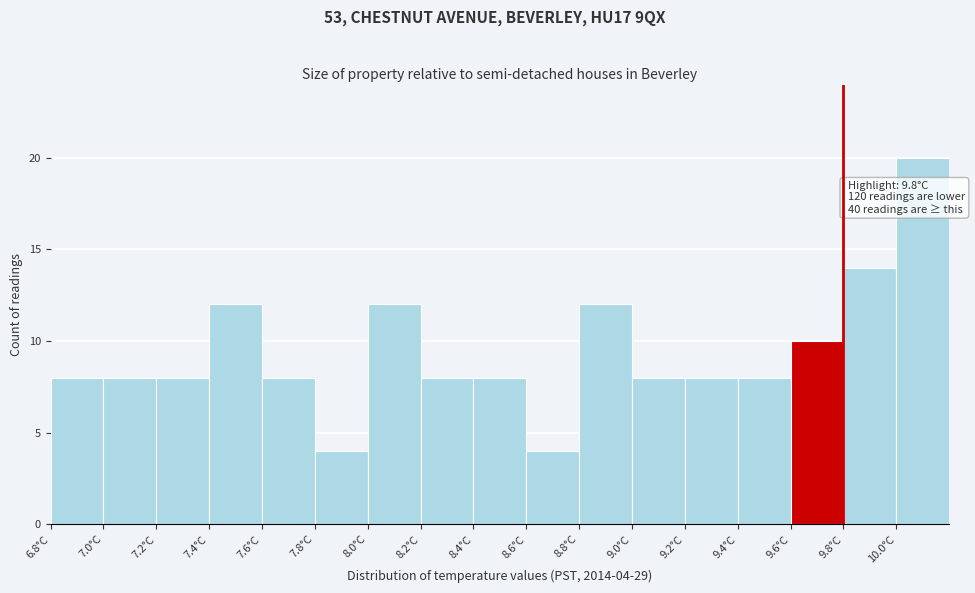

Which range on the x-axis has the tallest bar?

10.0 to 10.2